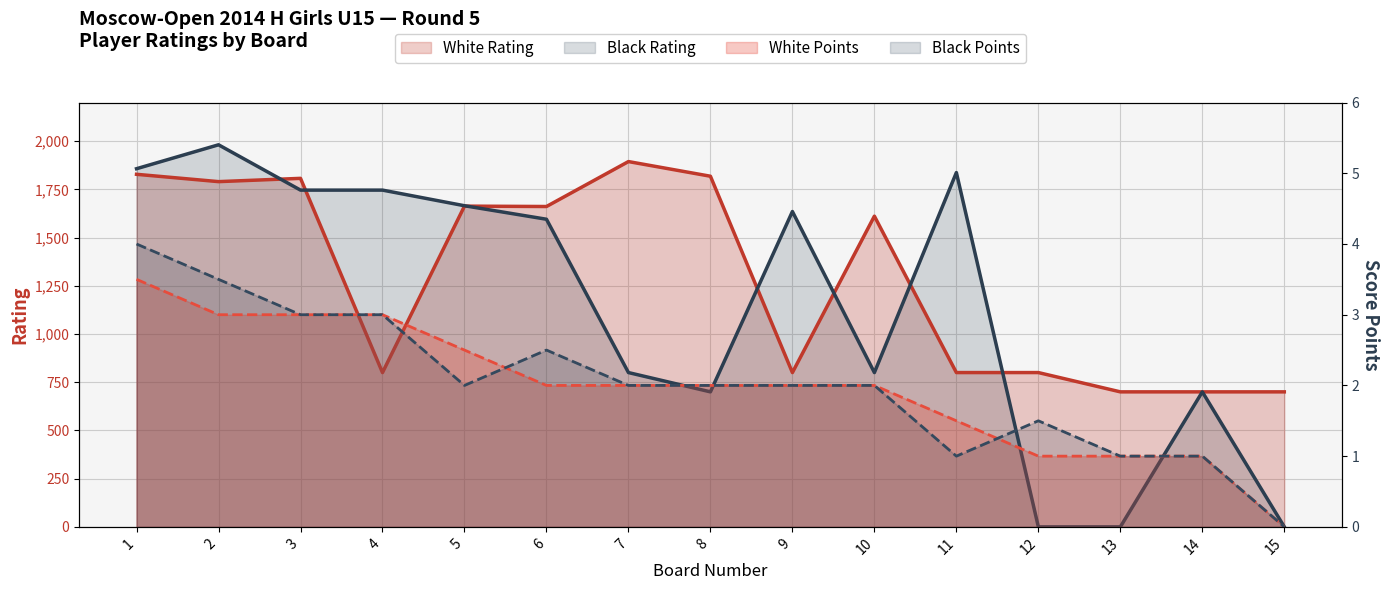

Where is the first local maximum for White Rating?

3